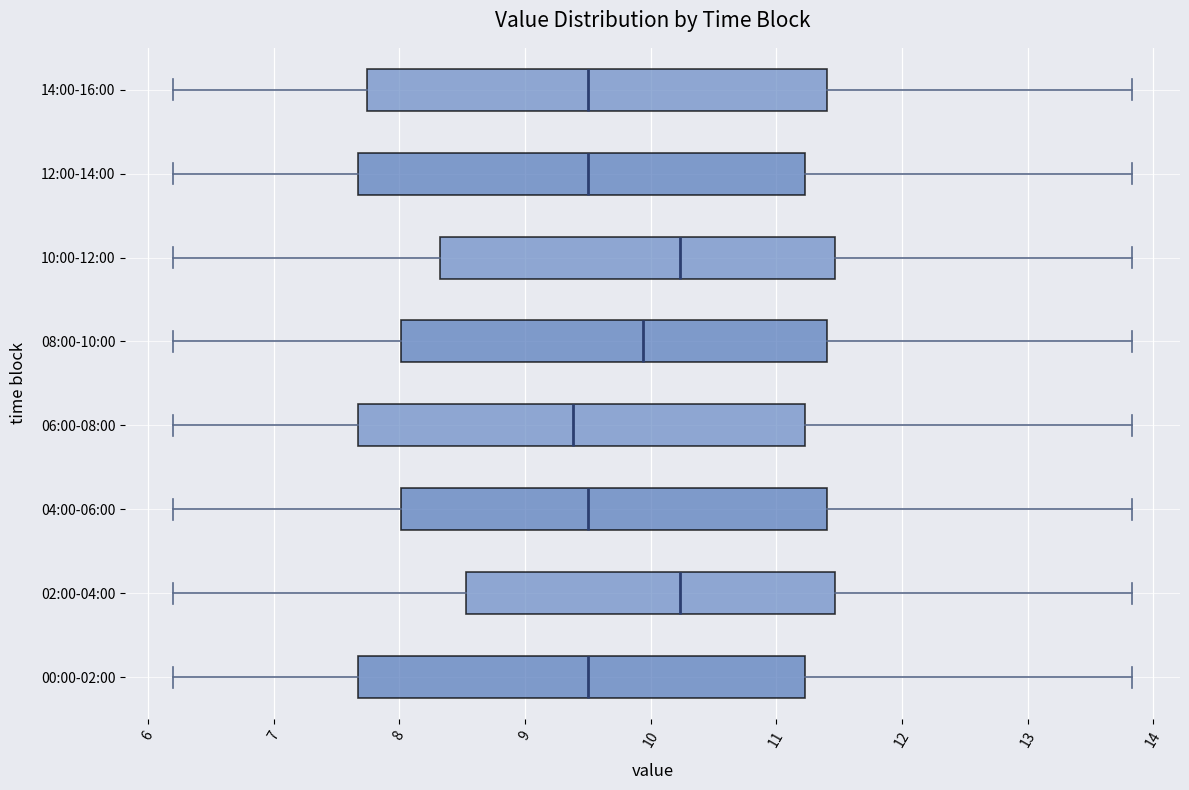

Where does the right whisker of the box for 00:00-02:00 end on the x-axis? The values are not printed on the chart, so give them approximately, as read against the axis.

13.8